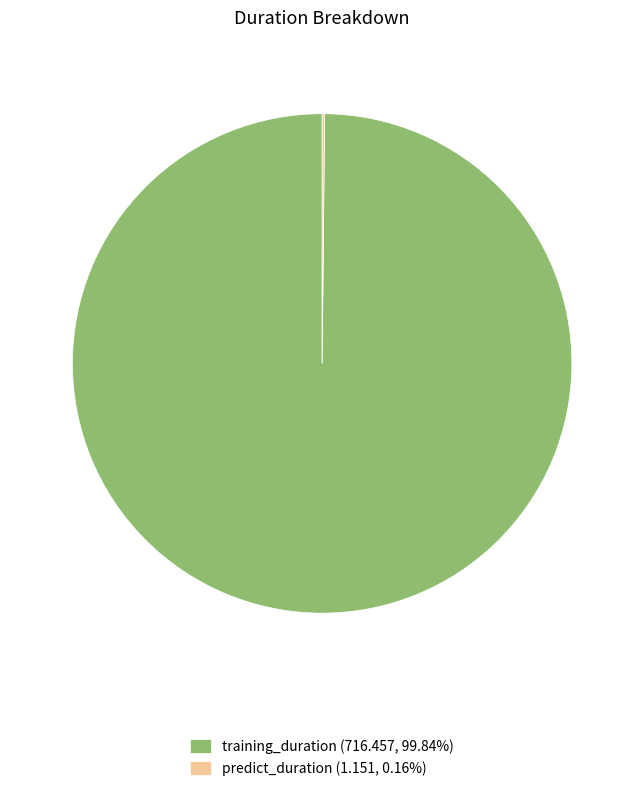

Is there a majority slice in this chart?

Yes